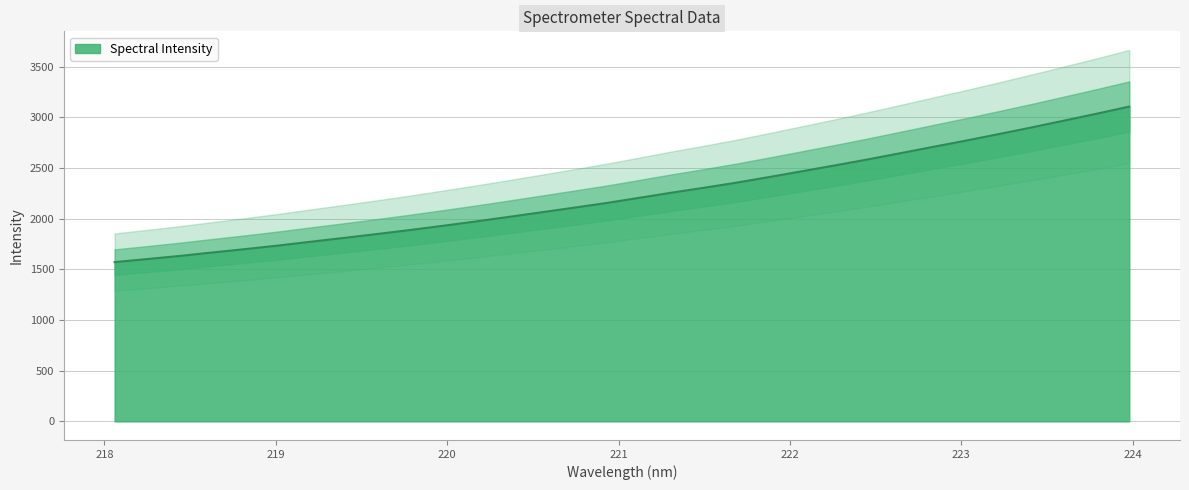

What is the label of the 4th point from the left?

218.6332